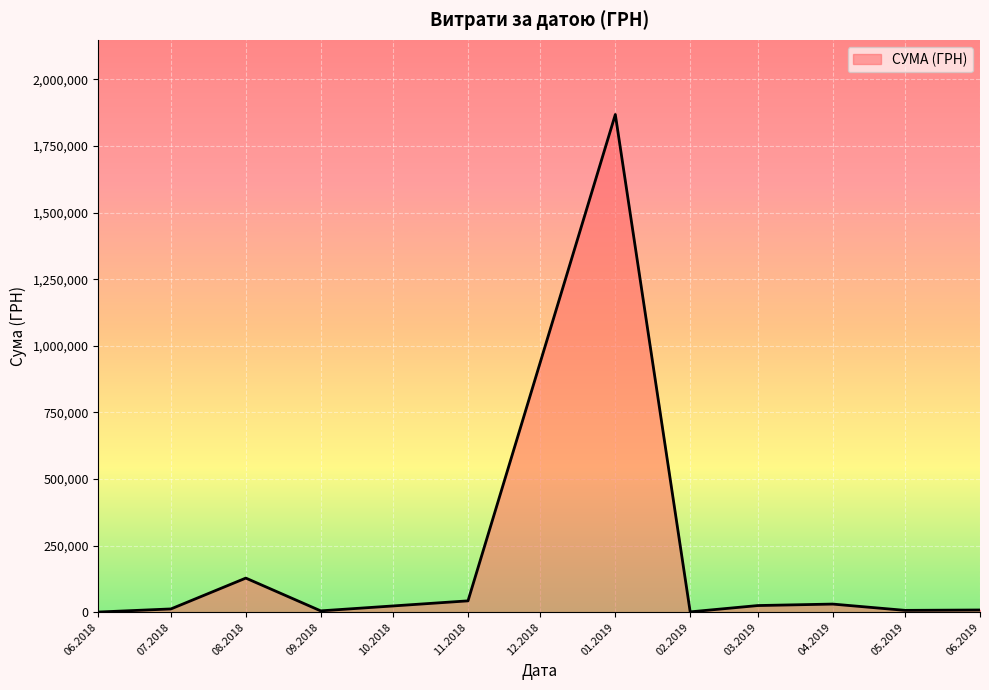

What is the difference between the maximum and minimum values?

1867579.0